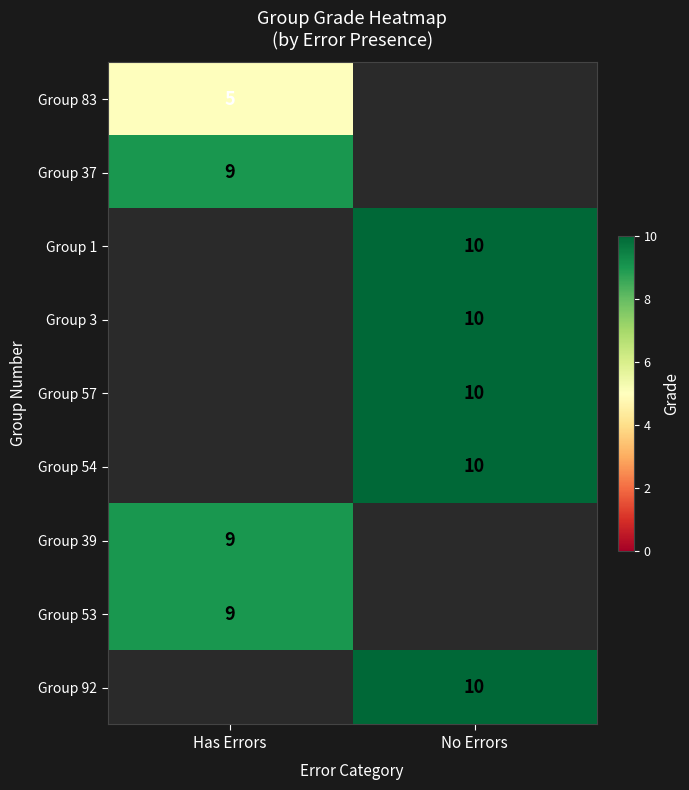

Which label corresponds to the largest value in the chart?

No Errors